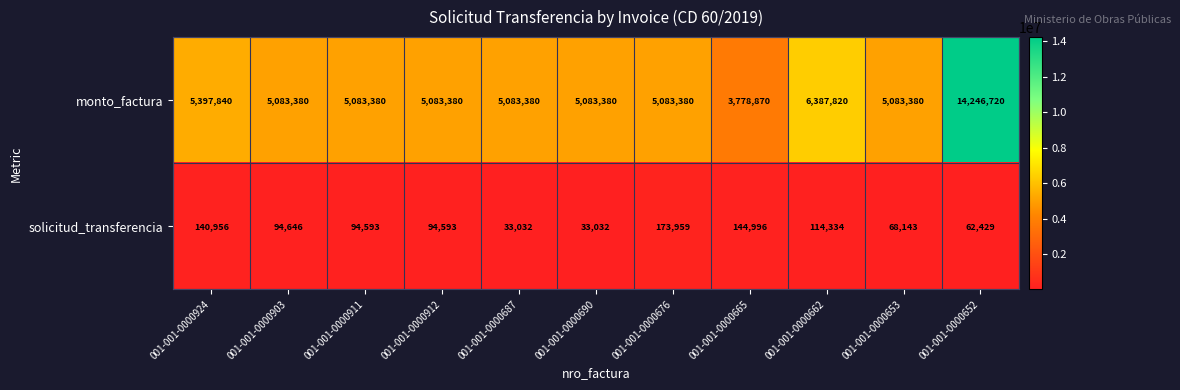

Rank the series by their maximum value, from lowest to highest.

solicitud_transferencia, monto_factura